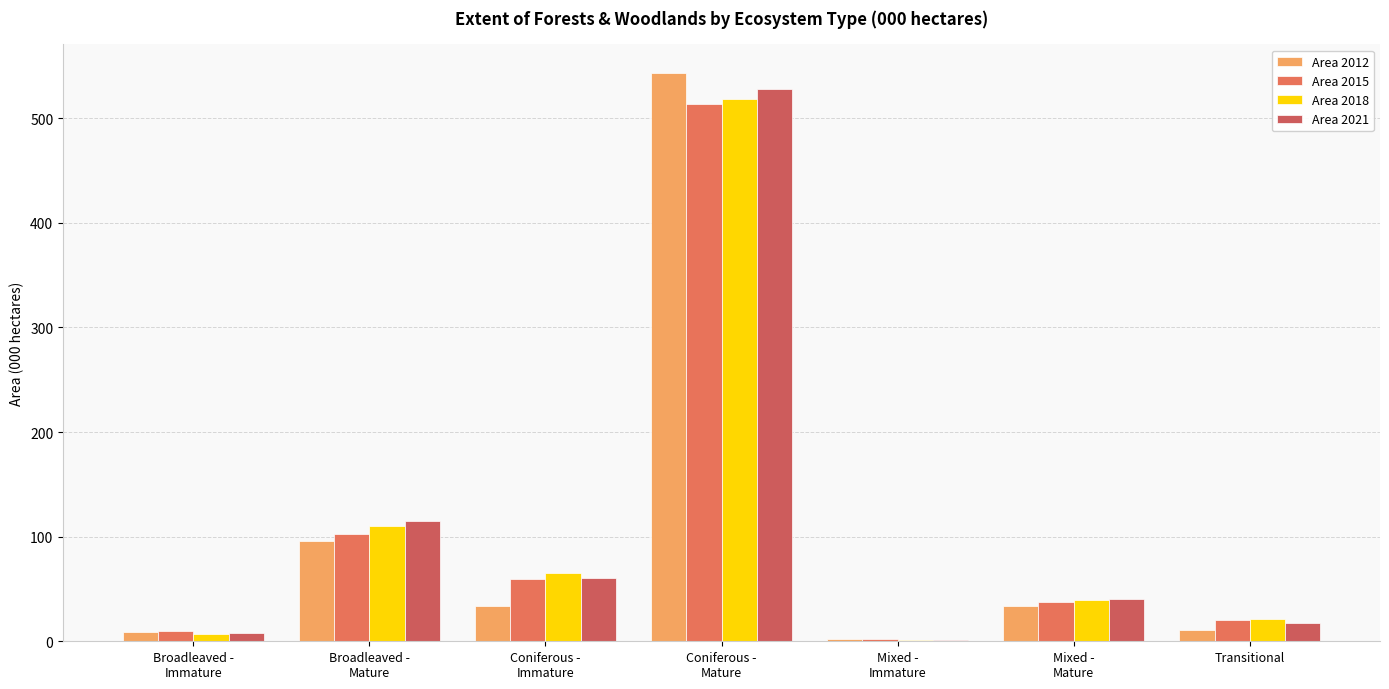

Where is Area 2015 nearest to the value 257?

Broadleaved -
Mature